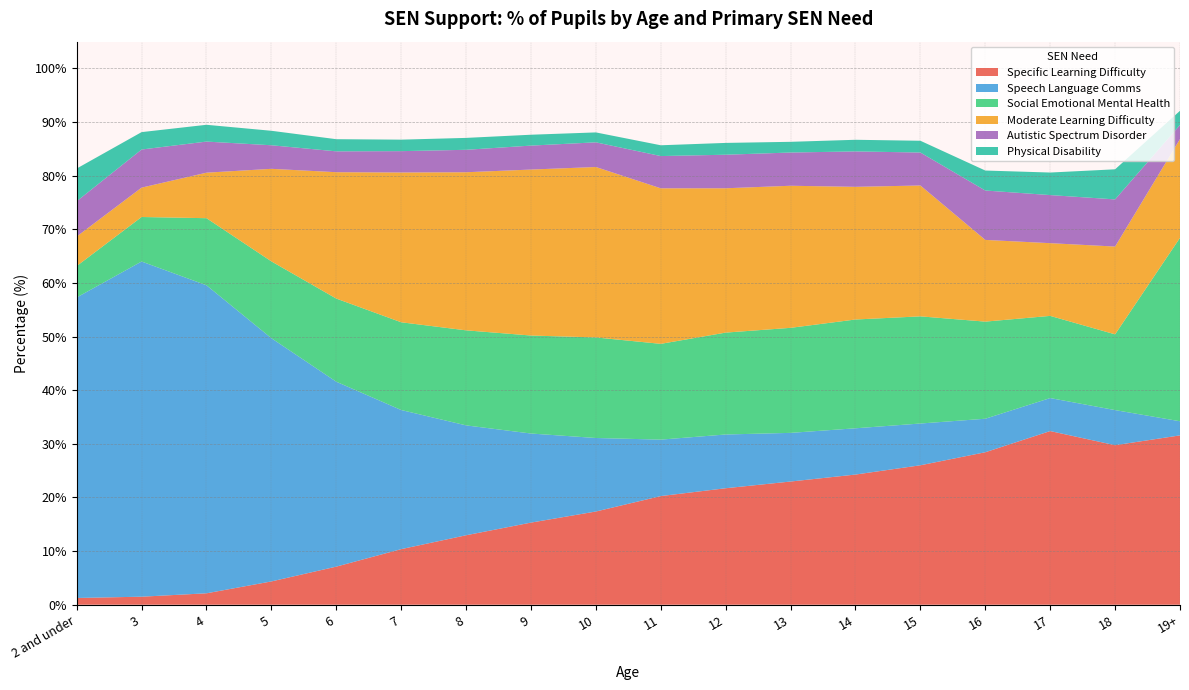

Reading left to right, transcribe all the data shown in this chart.

Specific Learning Difficulty: 2 and under=1.3	3=1.5	4=2.1	5=4.3	6=7.1	7=10.4	8=13.0	9=15.3	10=17.4	11=20.3	12=21.7	13=23.0	14=24.3	15=26.0	16=28.4	17=32.4	18=29.7	19+=31.6
Speech Language Comms: 2 and under=56.0	3=62.5	4=57.4	5=45.4	6=34.5	7=25.9	8=20.5	9=16.6	10=13.7	11=10.5	12=10.0	13=9.1	14=8.6	15=7.8	16=6.2	17=6.2	18=6.5	19+=2.6
Social Emotional Mental Health: 2 and under=5.9	3=8.3	4=12.5	5=14.3	6=15.5	7=16.4	8=17.7	9=18.3	10=18.8	11=17.9	12=19.0	13=19.6	14=20.3	15=20.0	16=18.1	17=15.3	18=14.1	19+=34.2
Moderate Learning Difficulty: 2 and under=5.5	3=5.5	4=8.5	5=17.3	6=23.6	7=27.9	8=29.5	9=31.0	10=31.8	11=29.0	12=26.9	13=26.5	14=24.7	15=24.4	16=15.2	17=13.6	18=16.4	19+=18.4
Autistic Spectrum Disorder: 2 and under=6.6	3=7.1	4=5.8	5=4.4	6=3.9	7=4.0	8=4.2	9=4.5	10=4.6	11=6.0	12=6.3	13=6.2	14=6.6	15=6.1	16=9.2	17=9.0	18=8.8	19+=2.6
Physical Disability: 2 and under=6.1	3=3.2	4=3.1	5=2.7	6=2.3	7=2.1	8=2.2	9=2.0	10=1.8	11=2.0	12=2.2	13=2.0	14=2.2	15=2.2	16=3.7	17=4.2	18=5.6	19+=2.6